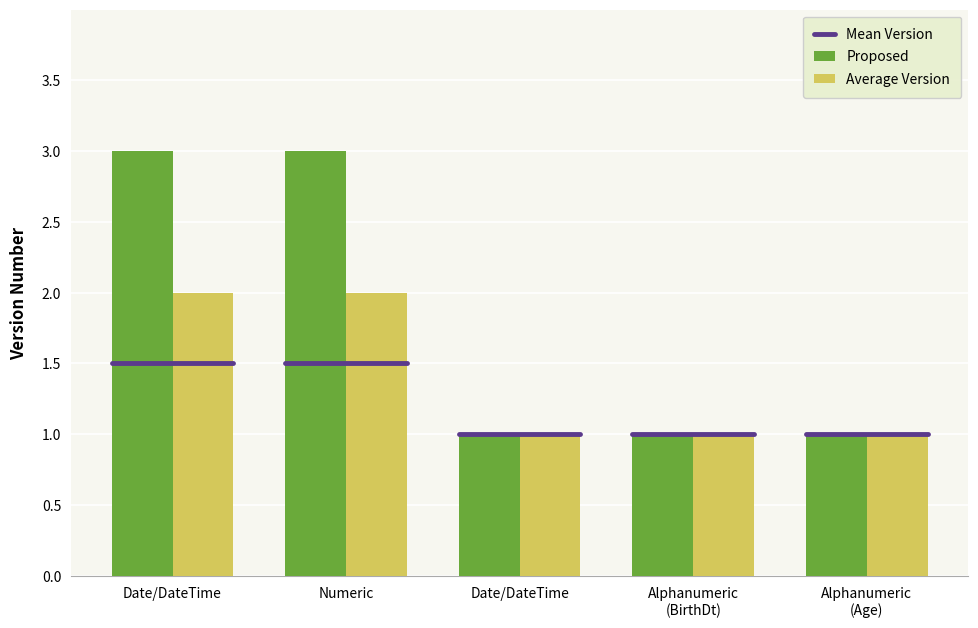

How many groups of bars are there?

5